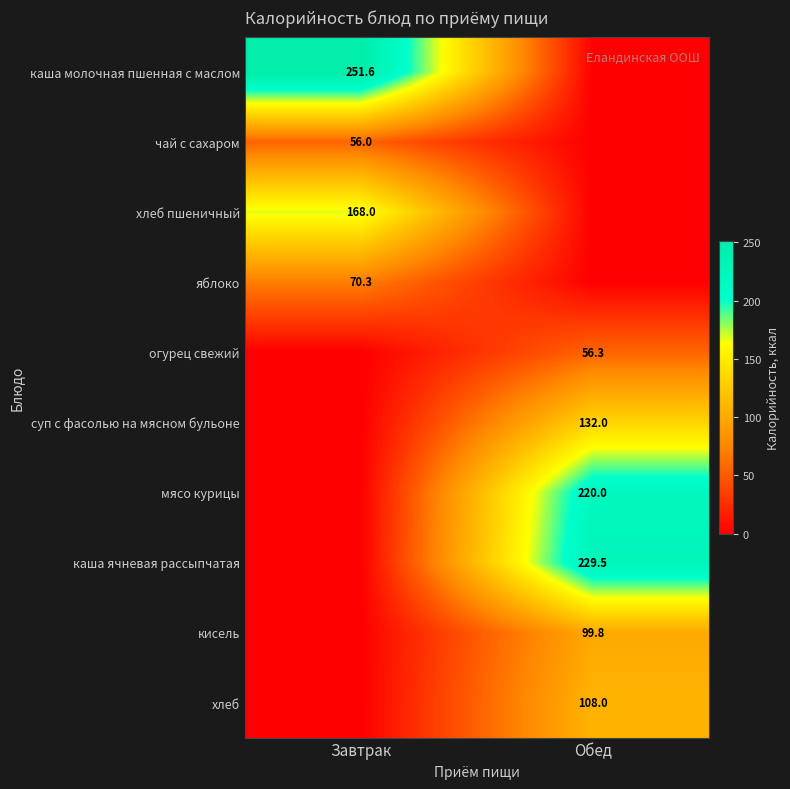

The каша молочная пшенная с маслом series shows 175.5 at Завтрак. True or false?

False